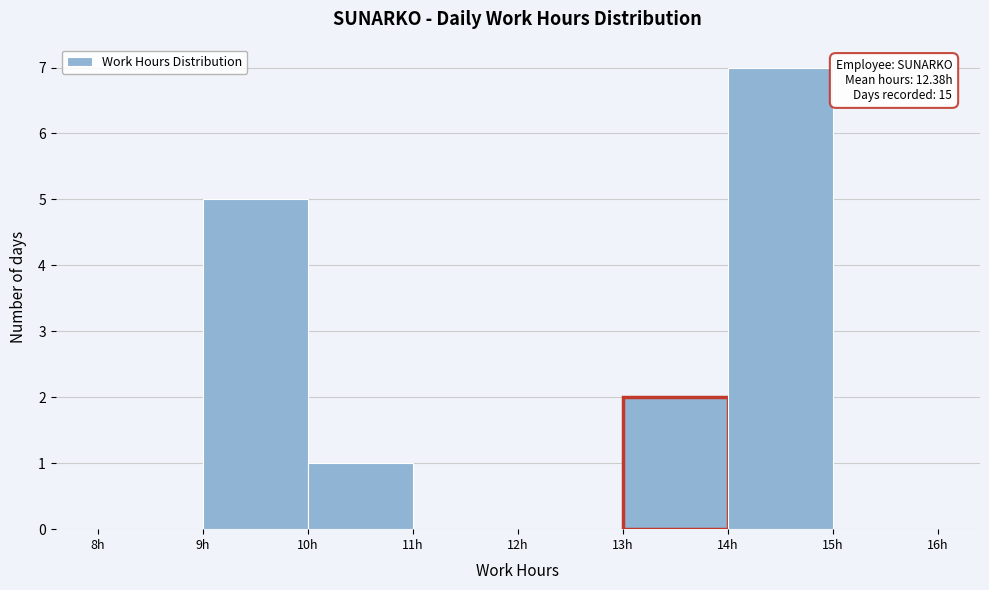

Which range on the x-axis has the tallest bar?

14 to 15